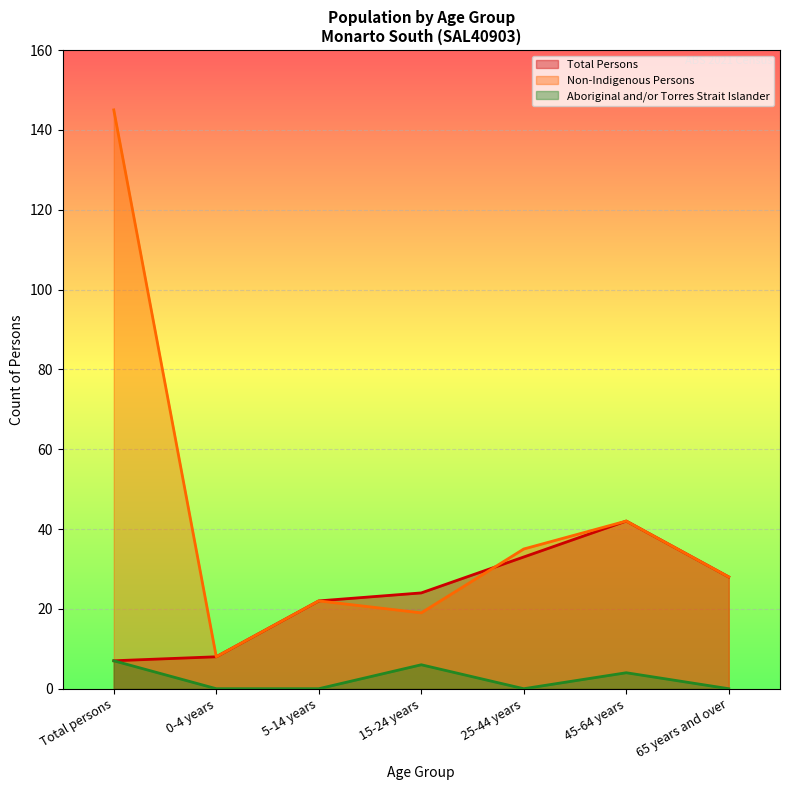

How many lines are shown in the chart?

3